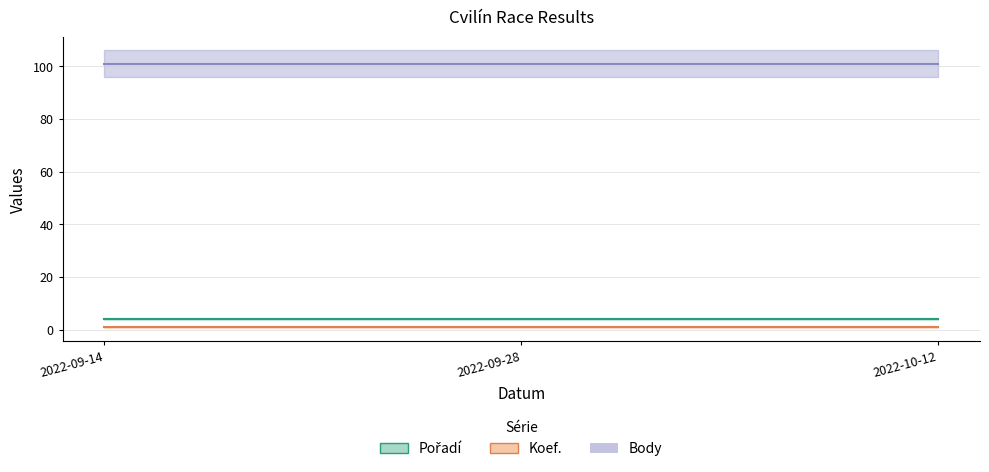

Is it true that Body equals 68 at 2022-09-28?

False